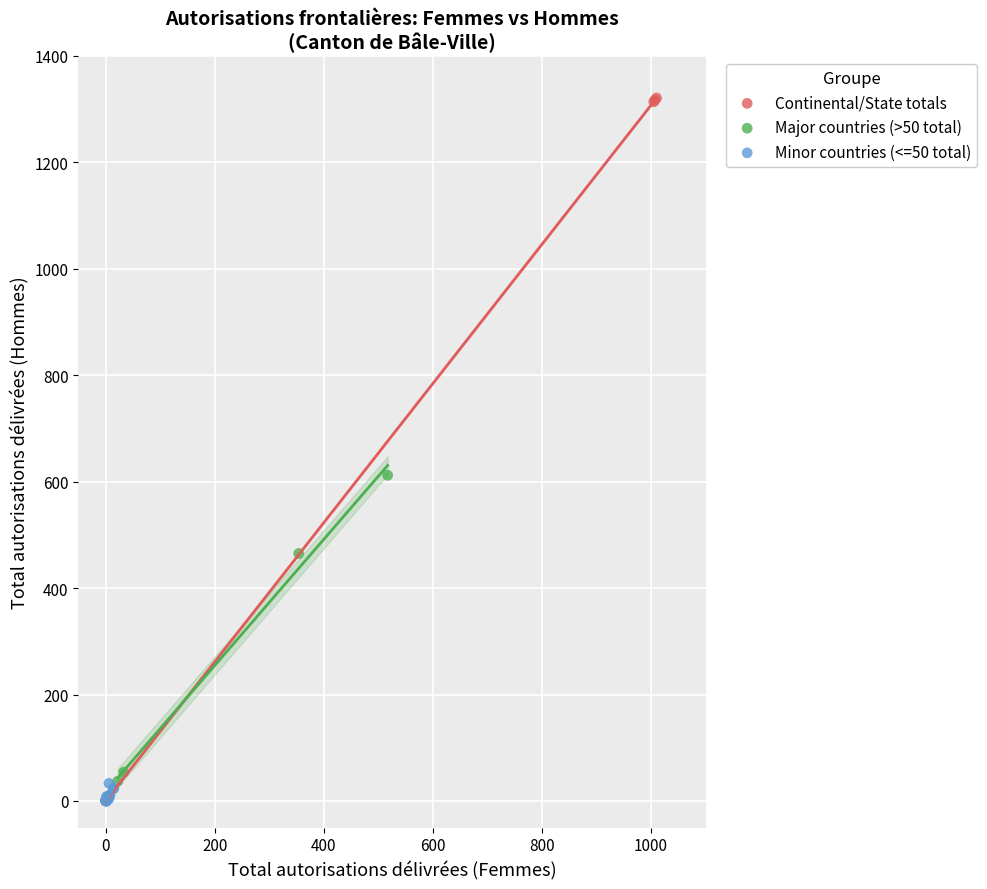

Which series has the widest spread of Y values?

Continental/State totals